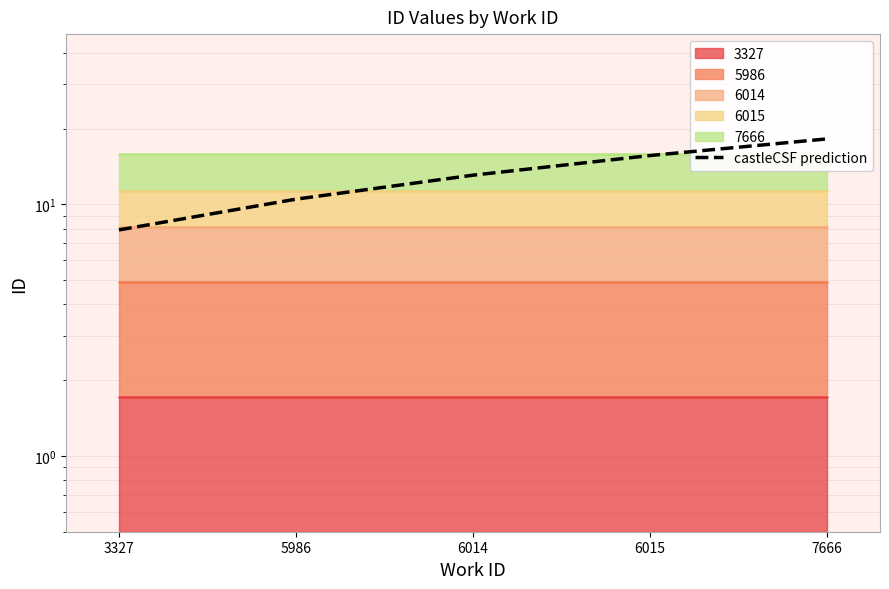

What is the change in value from 6014 to 7666?

+5.1